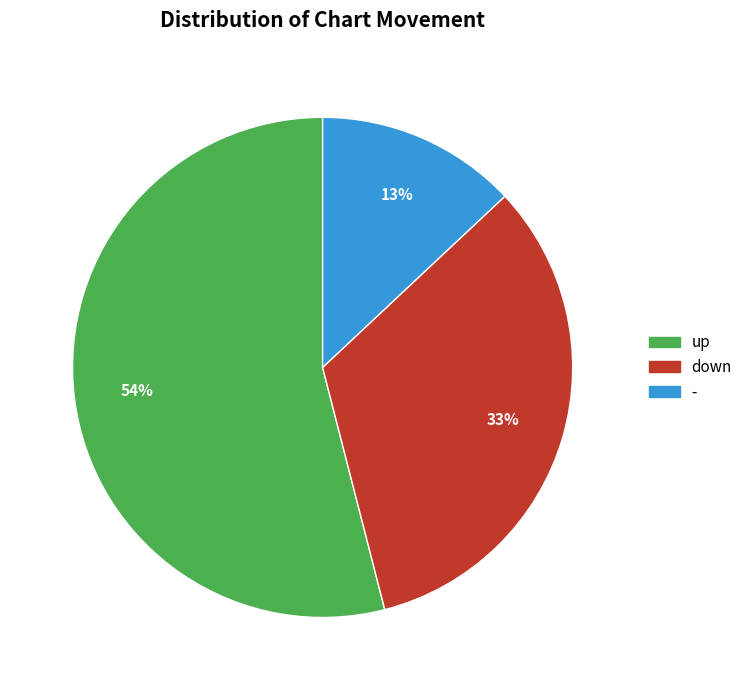

To the nearest percent, what is the combined percentage of down and up?

87%